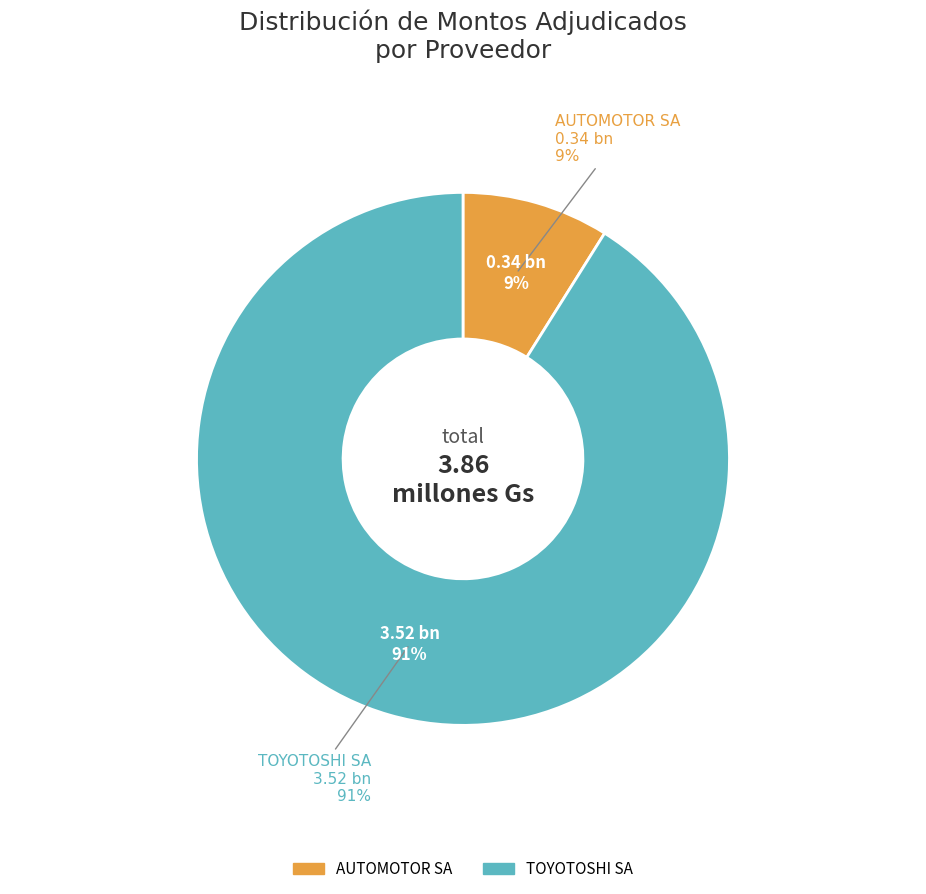

Combined, do AUTOMOTOR SA and TOYOTOSHI SA account for over 50%?

Yes